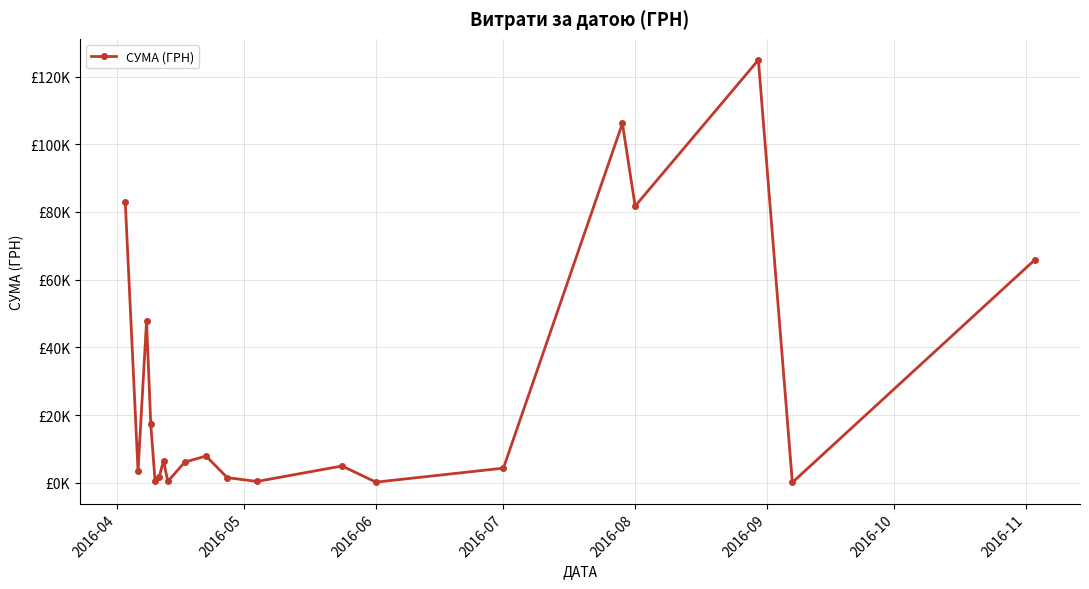

Does the chart have visible grid lines?

Yes